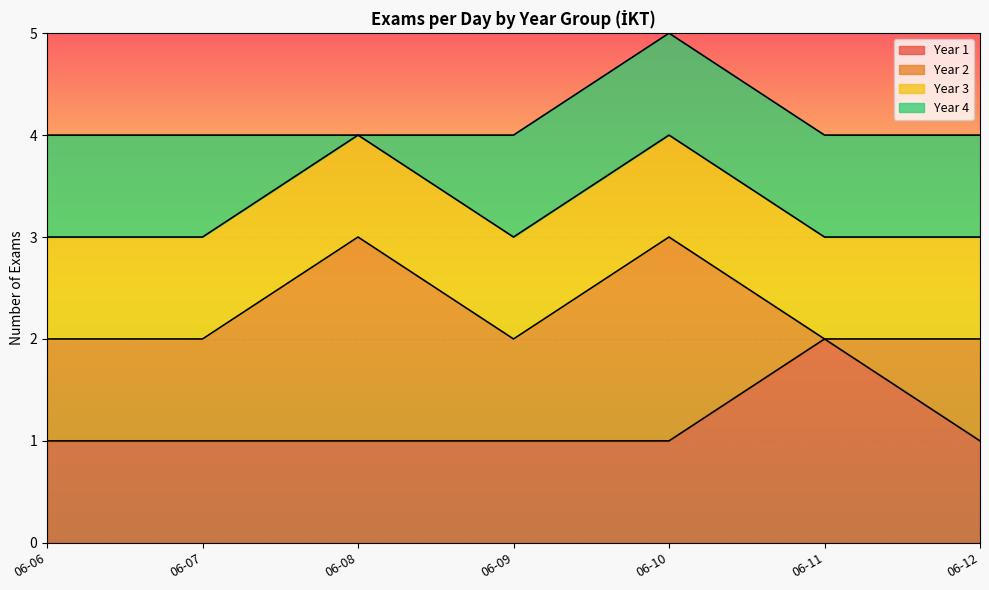

What is the total value across all series at 06-12?

4